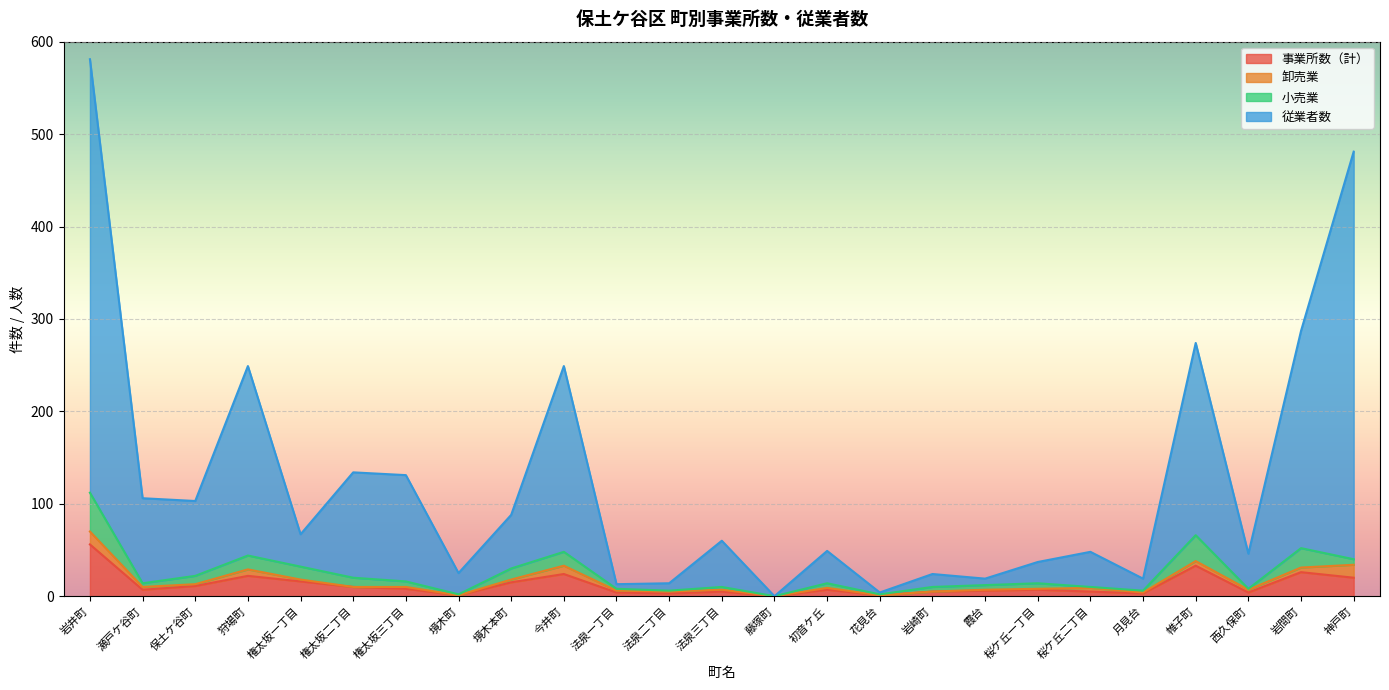

Which series changed the most between 瀬戸ケ谷町 and 藤塚町?

従業者数